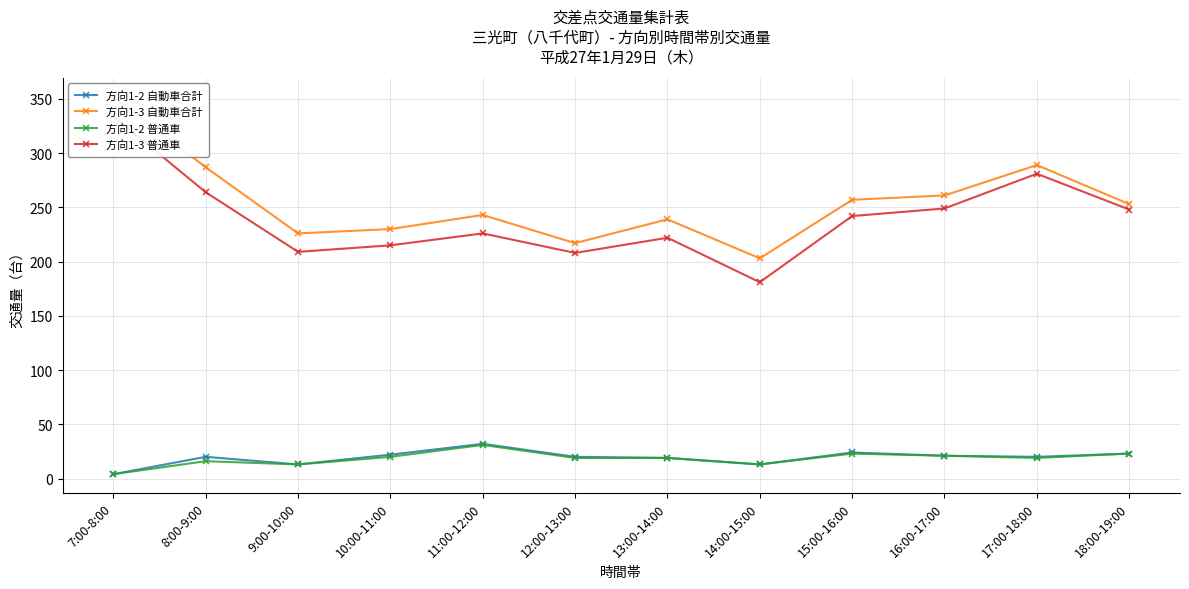

Reading left to right, list all the values displayed in this chart.

方向1-2 自動車合計: 7:00-8:00=4	8:00-9:00=20	9:00-10:00=13	10:00-11:00=22	11:00-12:00=32	12:00-13:00=20	13:00-14:00=19	14:00-15:00=13	15:00-16:00=24	16:00-17:00=21	17:00-18:00=20	18:00-19:00=23
方向1-3 自動車合計: 7:00-8:00=352	8:00-9:00=287	9:00-10:00=226	10:00-11:00=230	11:00-12:00=243	12:00-13:00=217	13:00-14:00=239	14:00-15:00=203	15:00-16:00=257	16:00-17:00=261	17:00-18:00=289	18:00-19:00=253
方向1-2 普通車: 7:00-8:00=4	8:00-9:00=16	9:00-10:00=13	10:00-11:00=20	11:00-12:00=31	12:00-13:00=19	13:00-14:00=19	14:00-15:00=13	15:00-16:00=23	16:00-17:00=21	17:00-18:00=19	18:00-19:00=23
方向1-3 普通車: 7:00-8:00=334	8:00-9:00=264	9:00-10:00=209	10:00-11:00=215	11:00-12:00=226	12:00-13:00=208	13:00-14:00=222	14:00-15:00=181	15:00-16:00=242	16:00-17:00=249	17:00-18:00=281	18:00-19:00=248